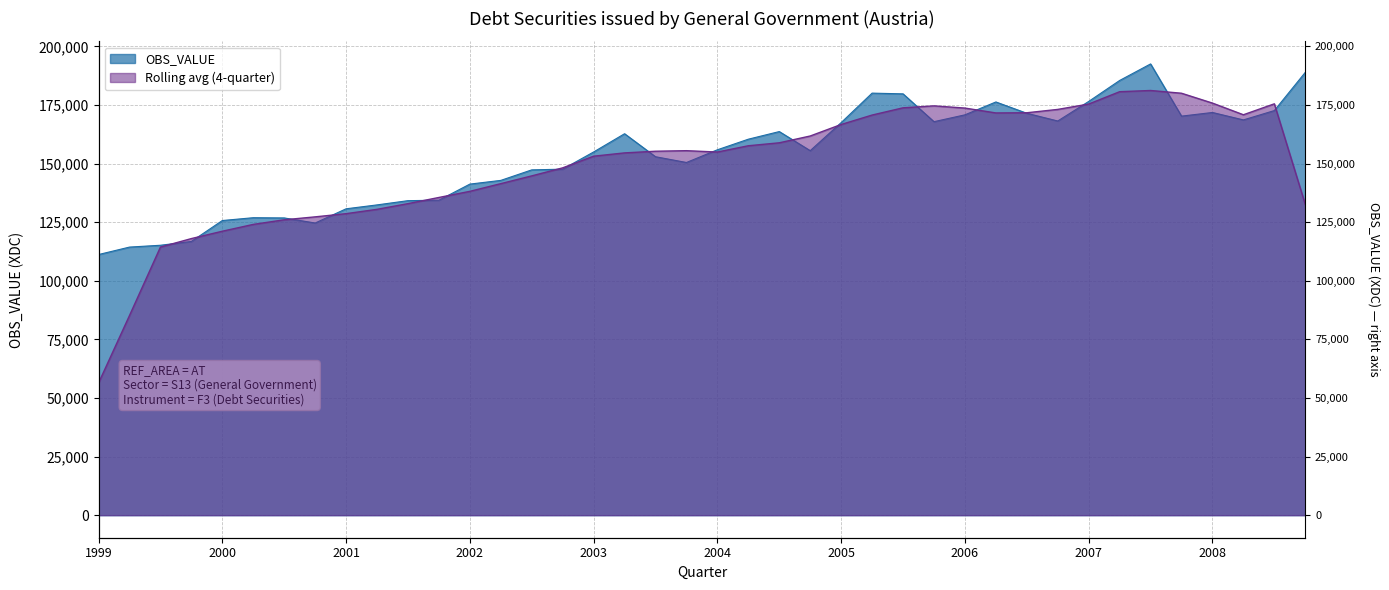

Where is the first local maximum?

2000-Q2